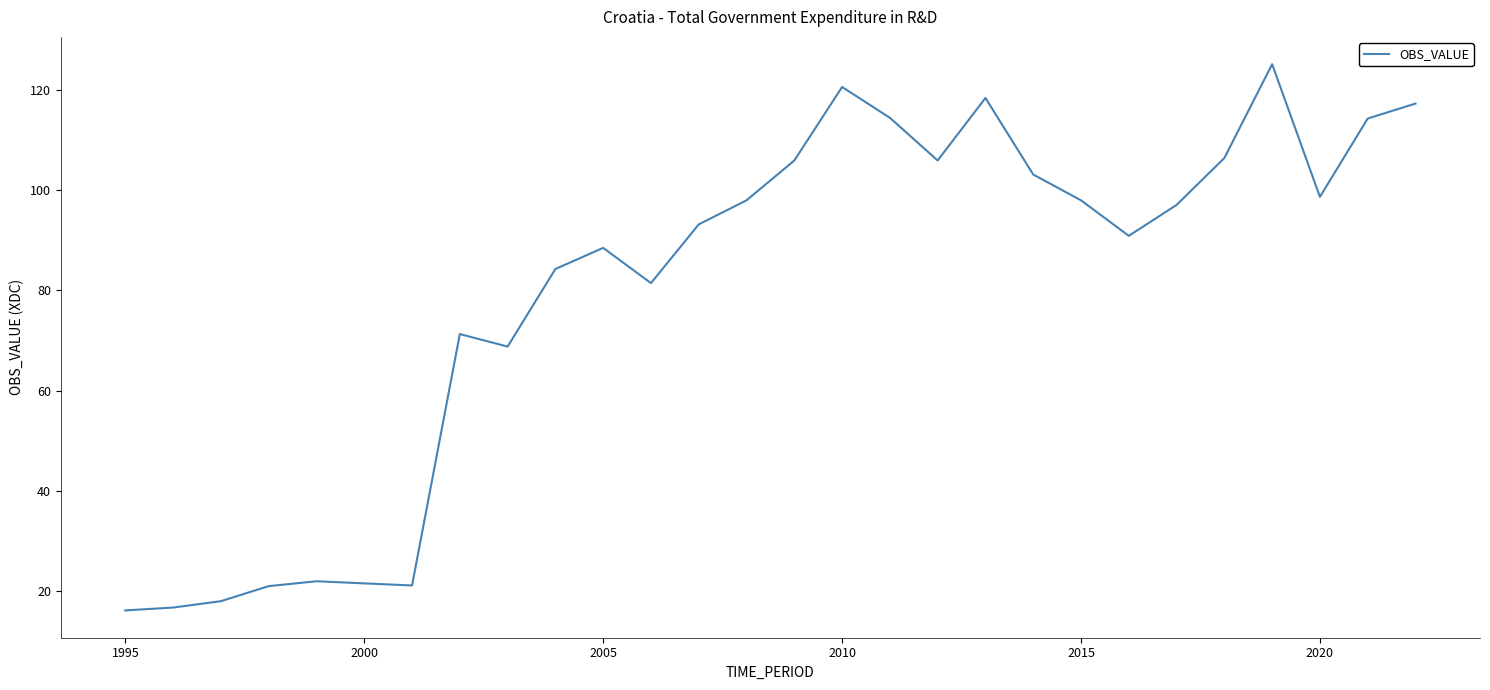

Does the chart have visible grid lines?

No